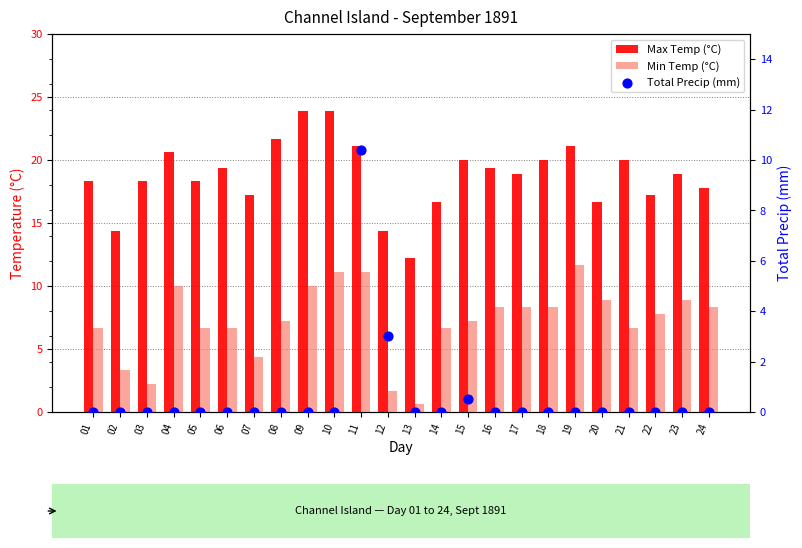

Which series has the widest spread of Y values?

Max Temp (°C)